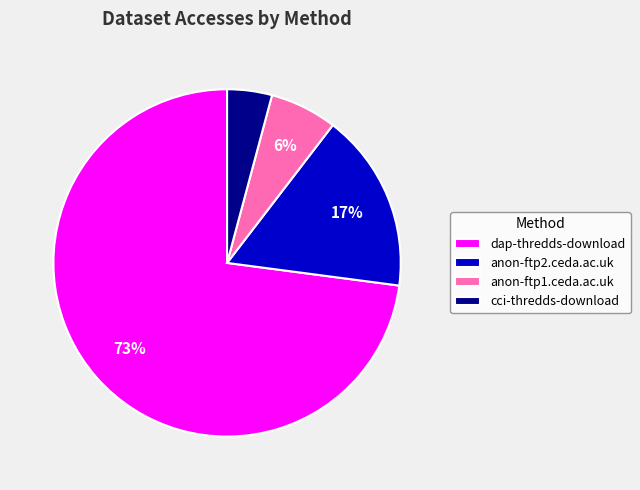

To the nearest percent, what is the difference between the largest and smallest slice percentages?

69%